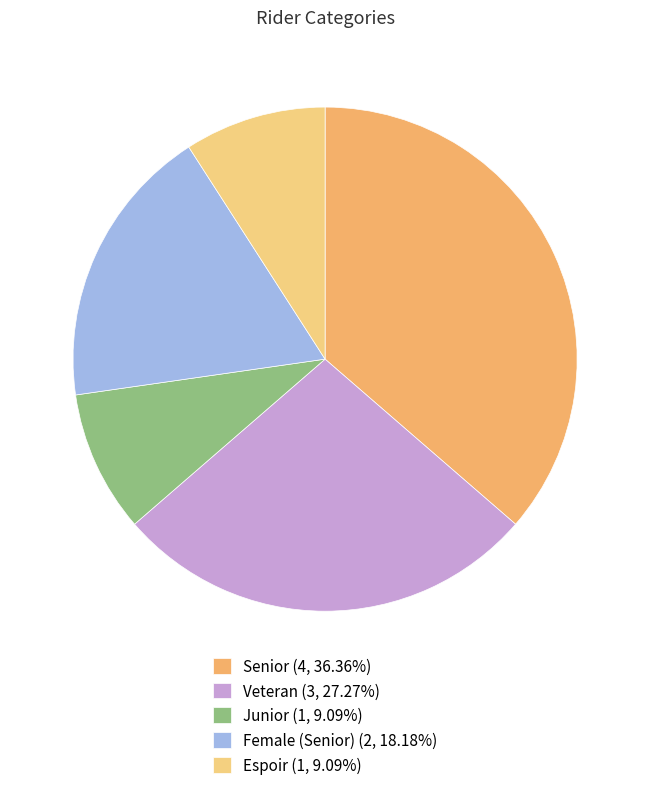

Count the number of slices in the pie.

5